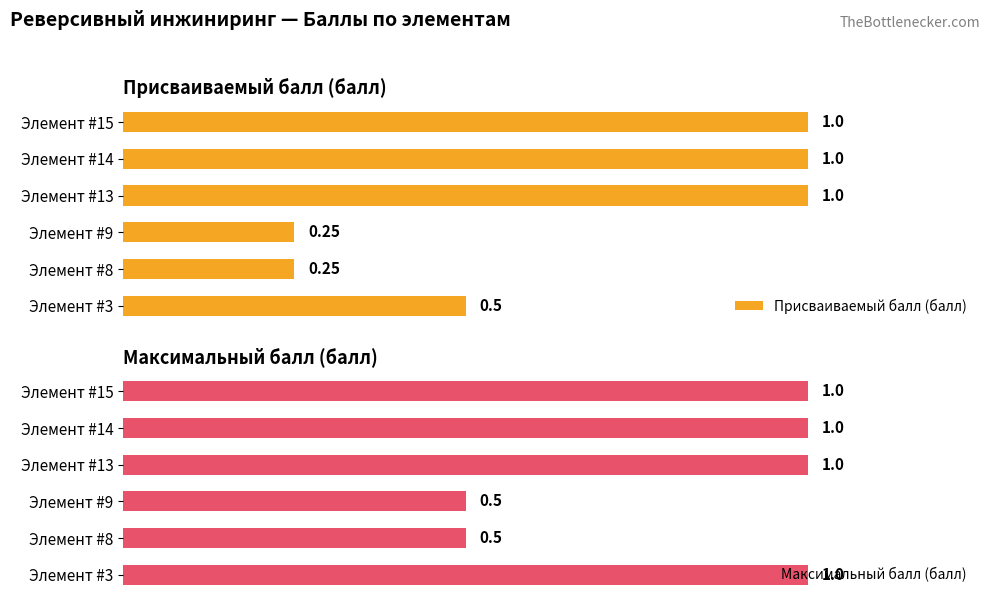

What is the sum of all Присваиваемый балл (балл) values?

4.0